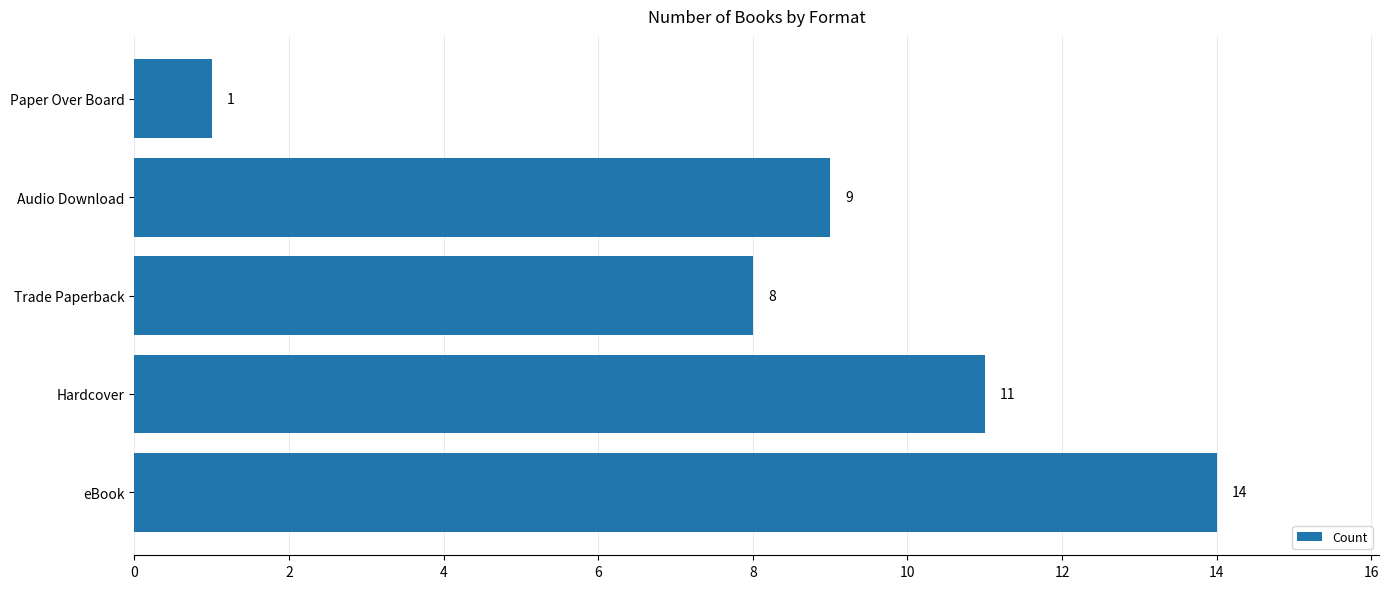

What is the change in value from Trade Paperback to Audio Download?

+1